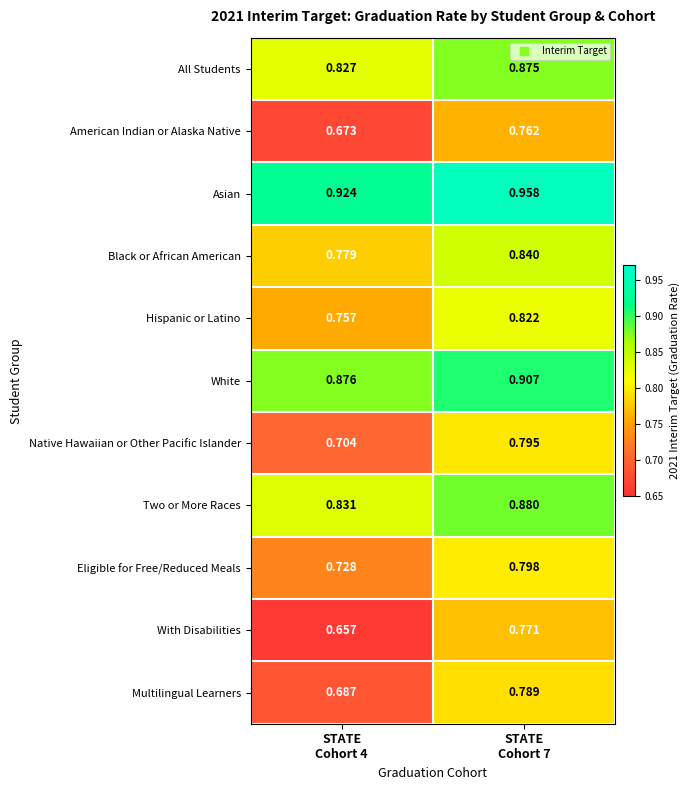

Which series has the widest spread of values?

With Disabilities